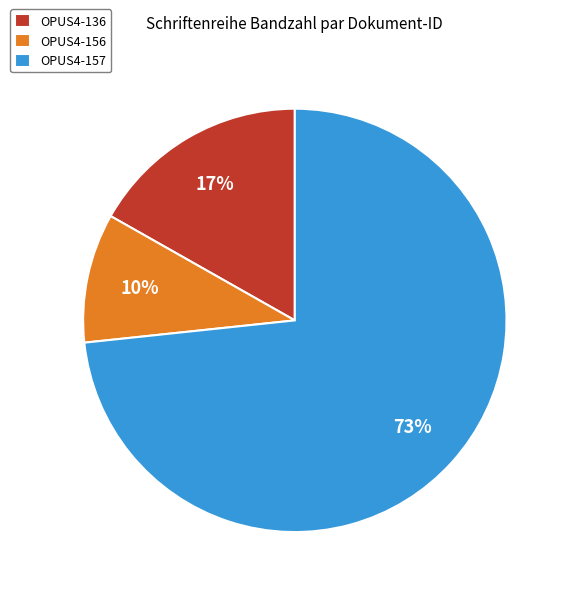

How many slices are in this pie chart?

3